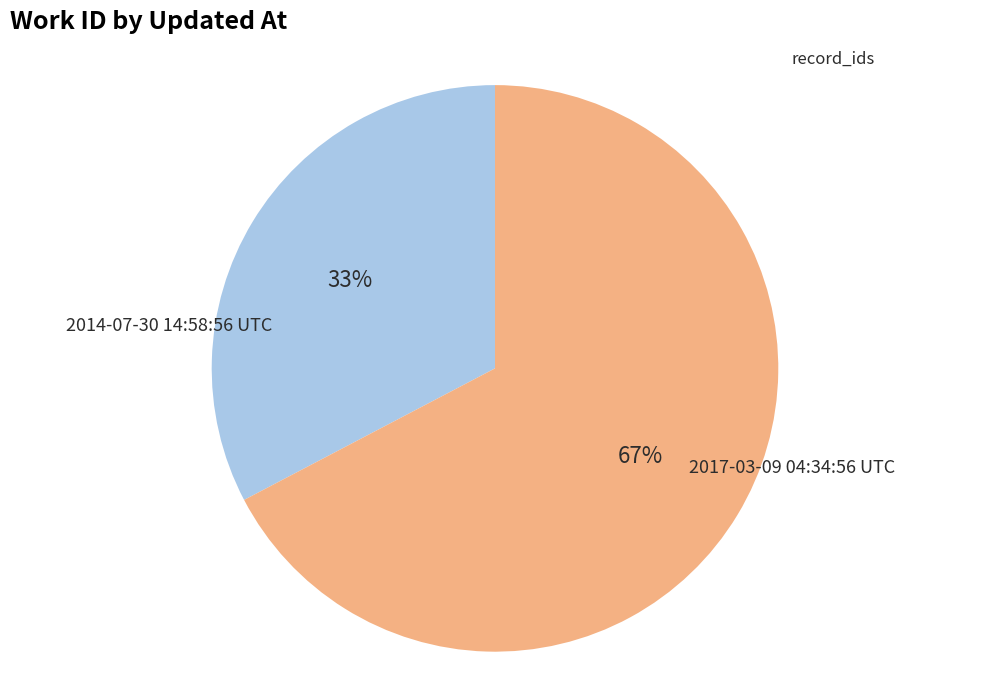

To the nearest percent, what is the average slice percentage?

50%